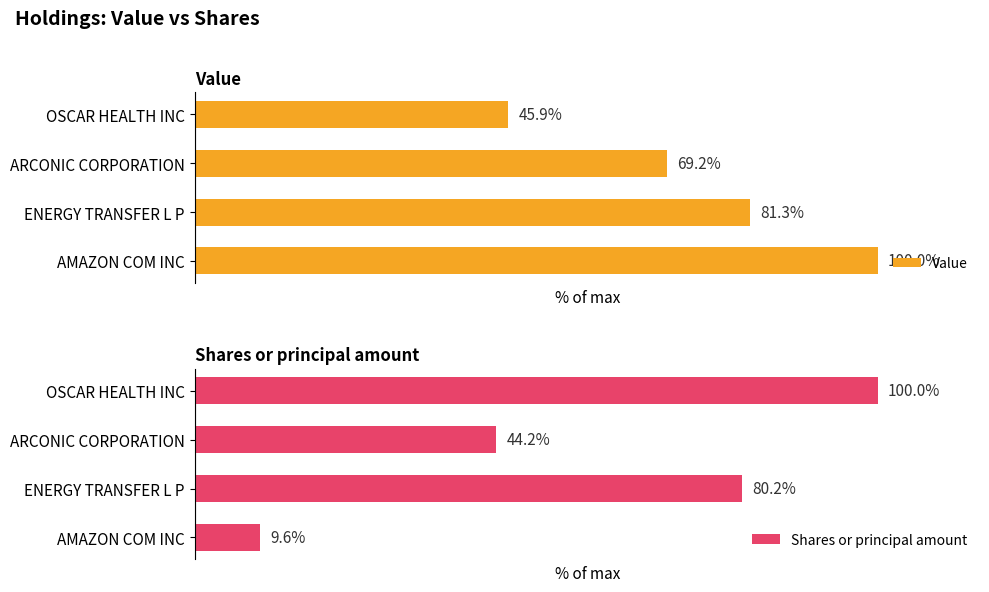

The Shares or principal amount series shows 44.2 at ARCONIC CORPORATION. True or false?

True